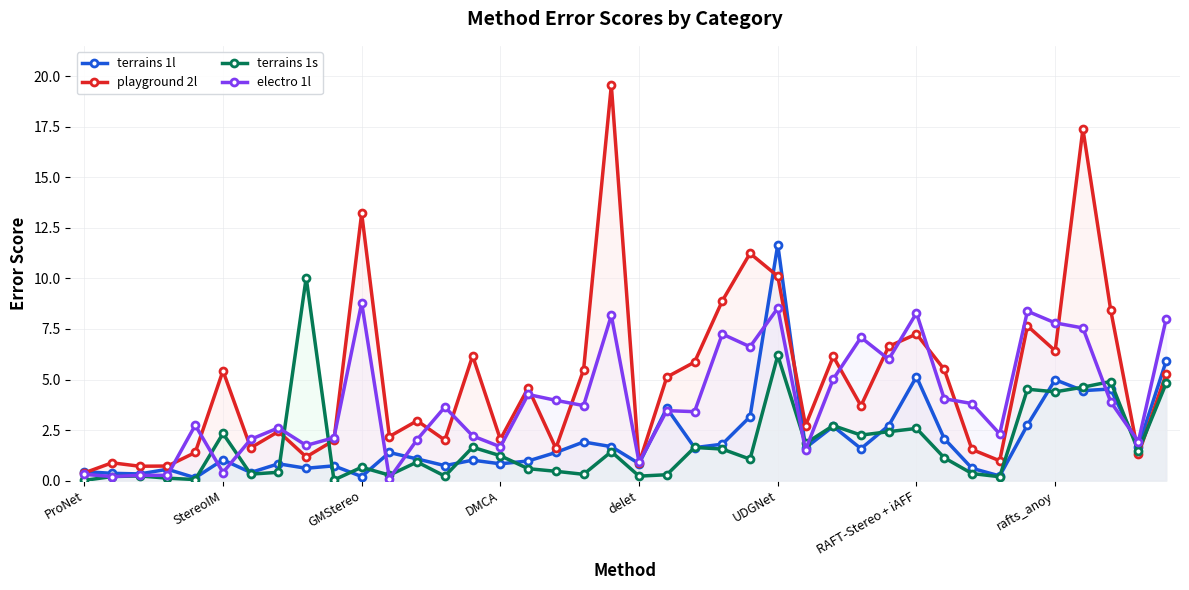

How many intersections are there between electro 1l and terrains 1l?

11